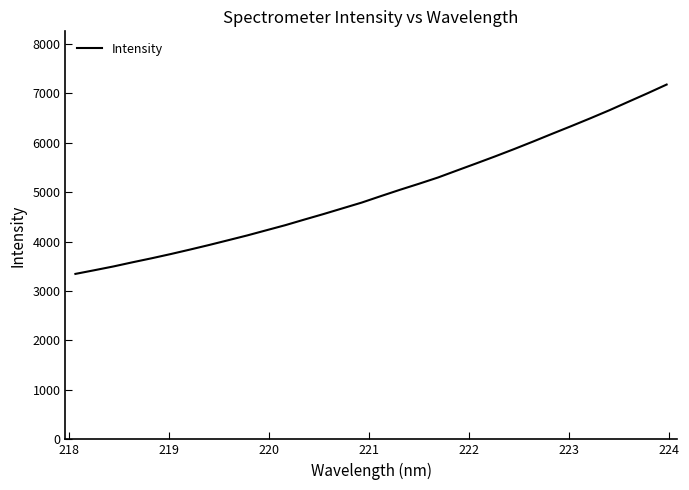

How many lines are shown in the chart?

1